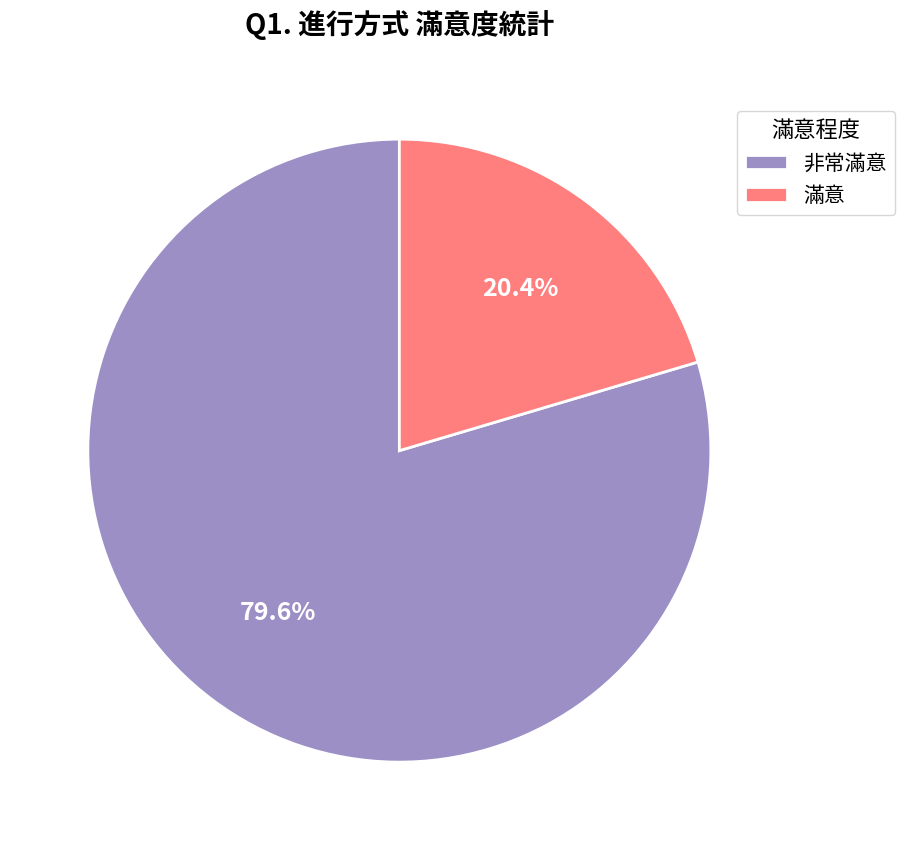

What percentage do 滿意 and 非常滿意 together represent?

100.0%